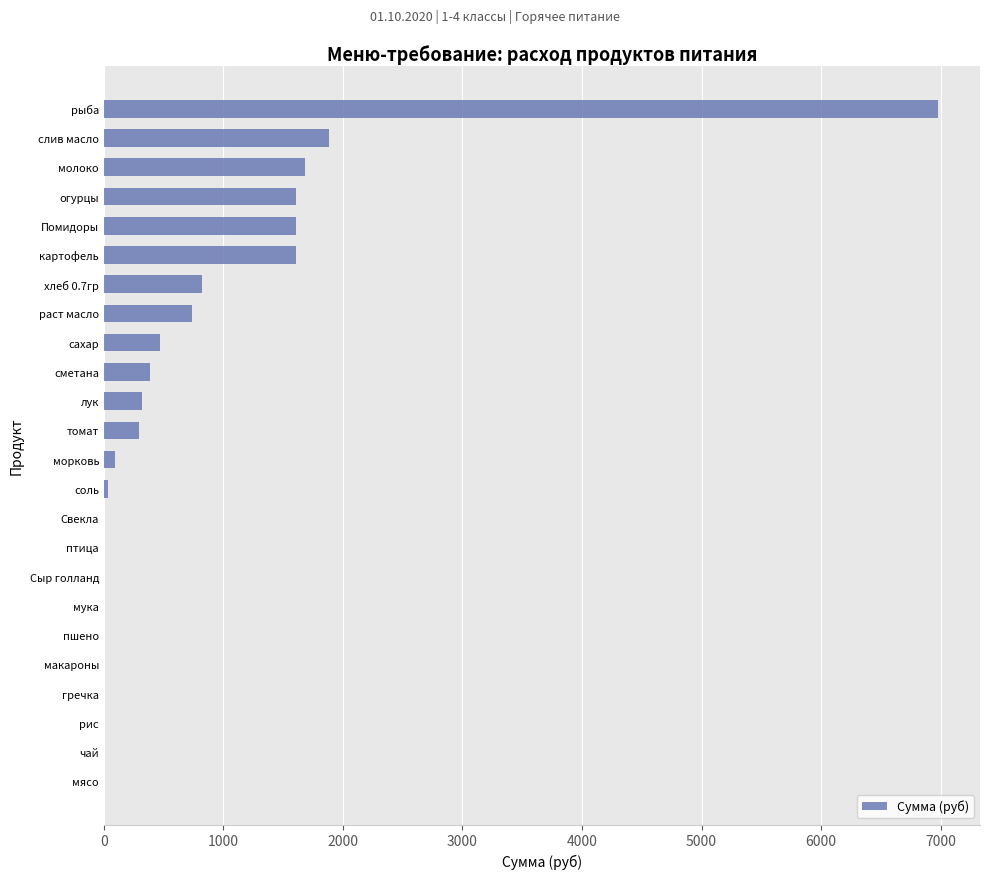

Where is the data nearest to the value 3490?

слив масло